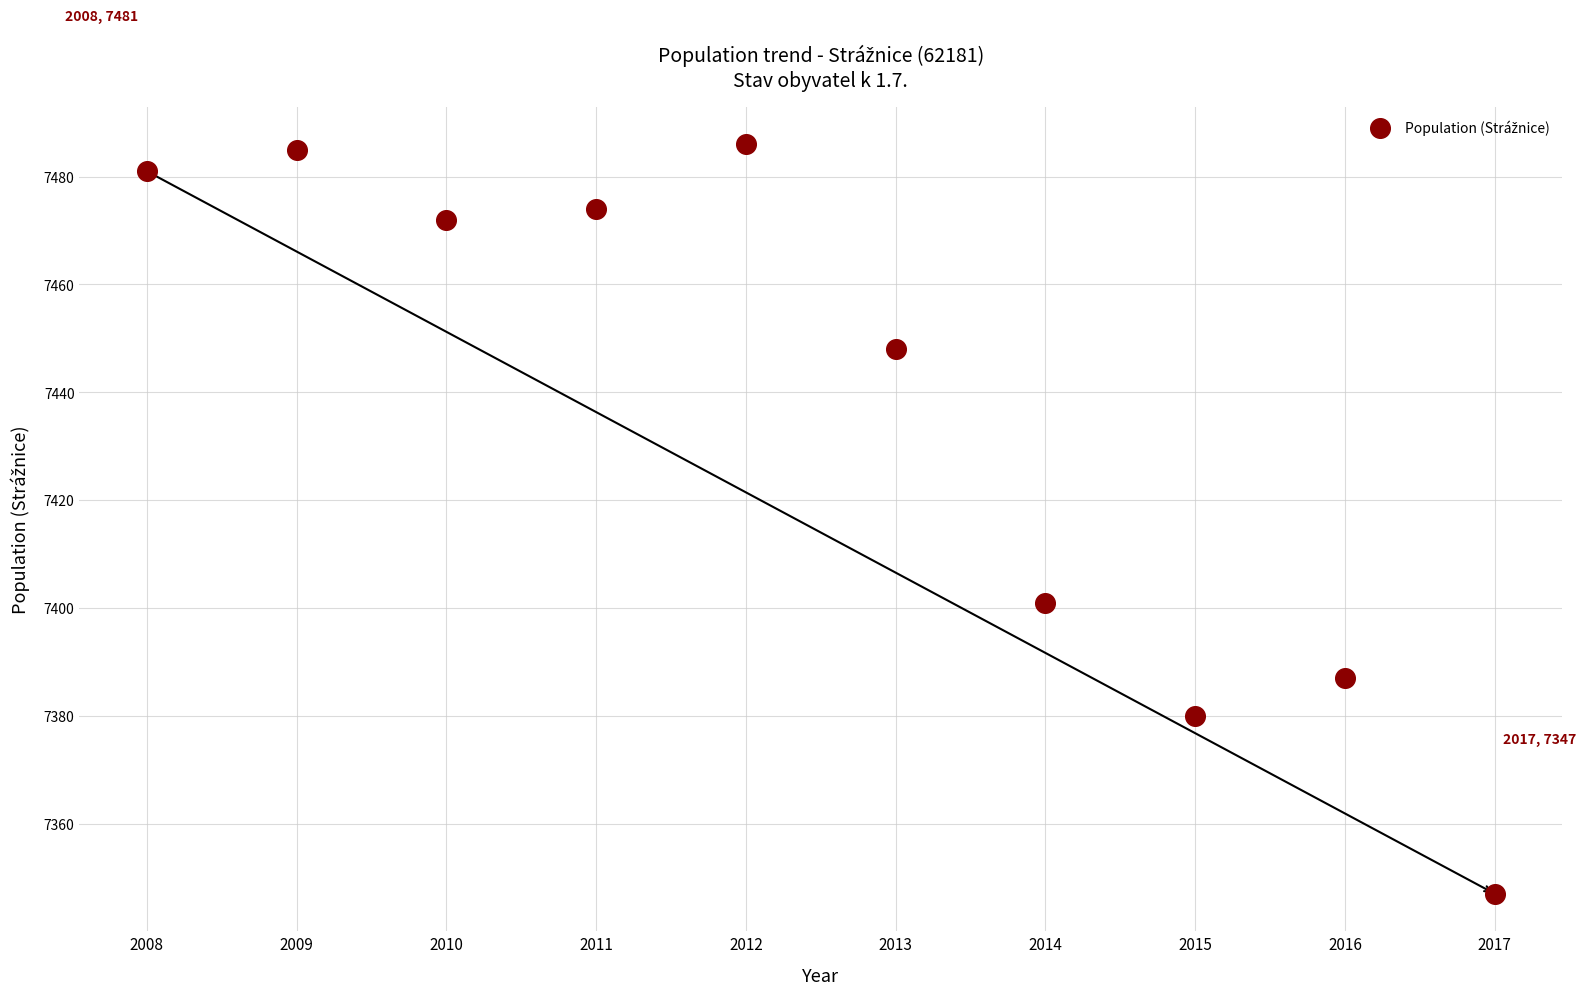

What Y value in the scatter plot is closest to 7416?

7401